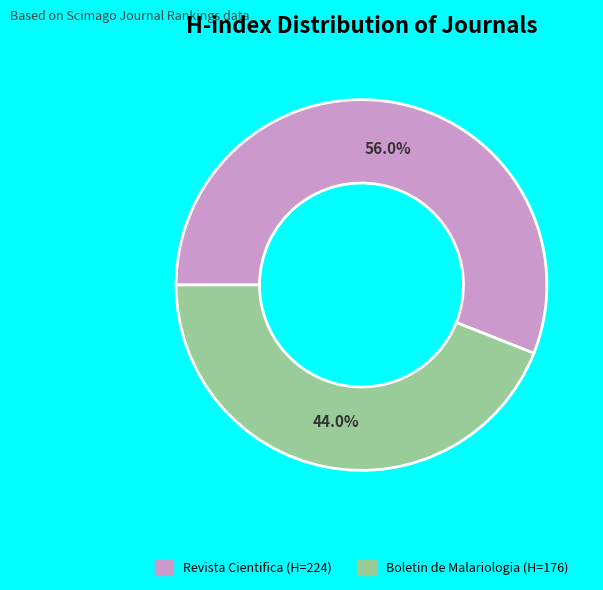

How many segments does this pie chart have?

2